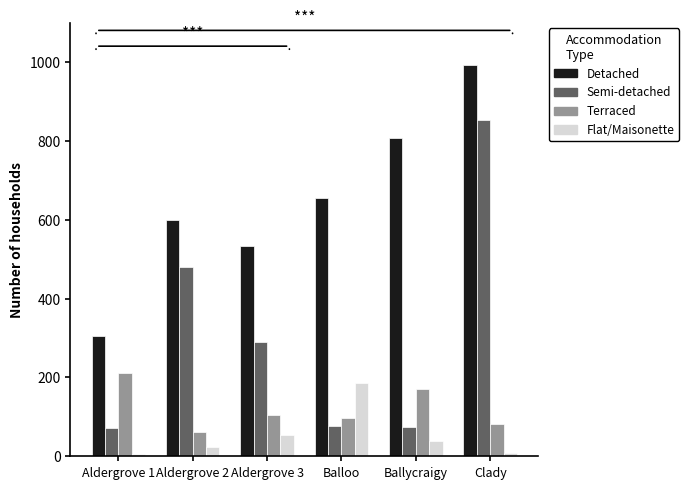

Read the Detached value at Aldergrove 1.

305